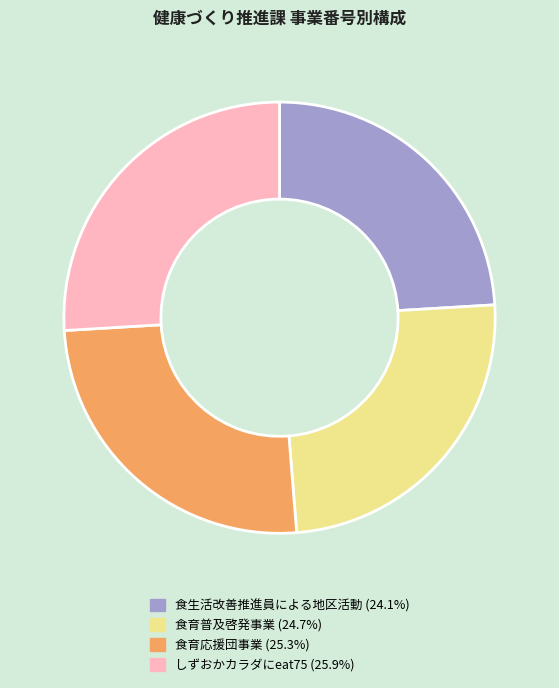

Do 食生活改善推進員による地区活動 and 食育普及啓発事業 together represent more than half of the pie?

No